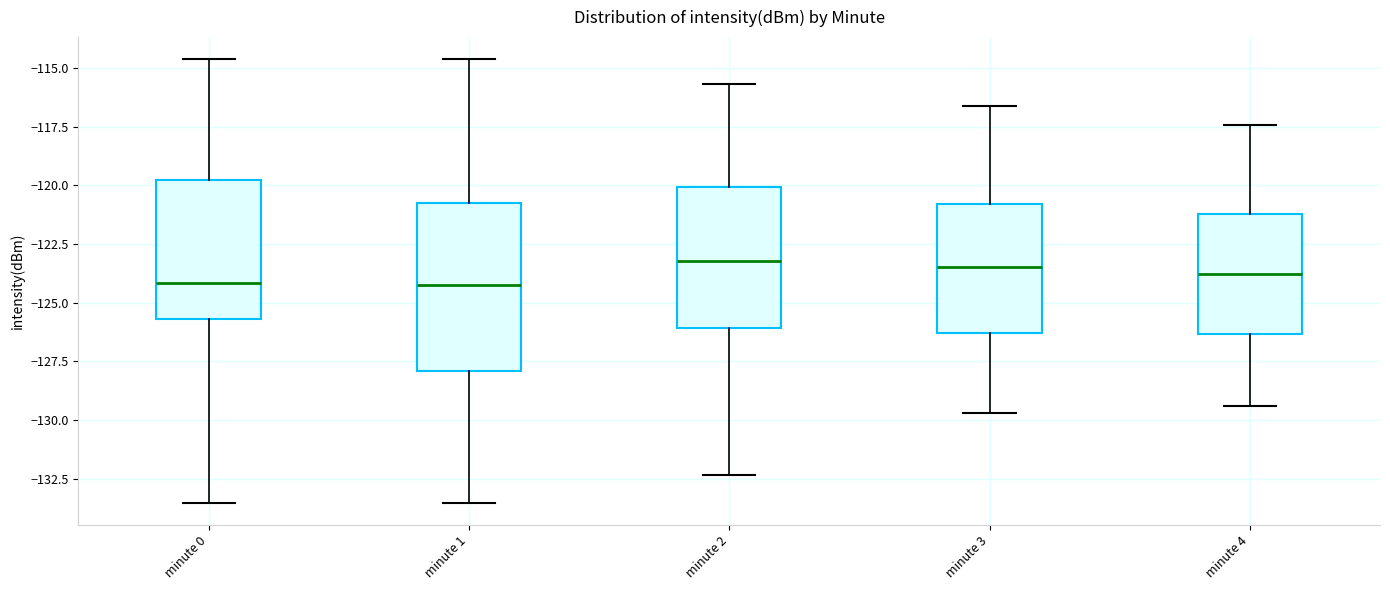

Reading left to right, transcribe this box plot: for each box, give where its median line is, the range the box spans, and where its two whiskers end, as read against the y-axis. The values are not printed on the chart, so give them approximately, as read against the axis.

minute 0: median -124.0, box -125.5 to -120.0, whiskers -133.5 to -114.5
minute 1: median -124.0, box -128.0 to -121.0, whiskers -133.5 to -114.5
minute 2: median -123.0, box -126.0 to -120.0, whiskers -132.5 to -115.5
minute 3: median -123.5, box -126.5 to -121.0, whiskers -129.5 to -116.5
minute 4: median -124.0, box -126.5 to -121.0, whiskers -129.5 to -117.5